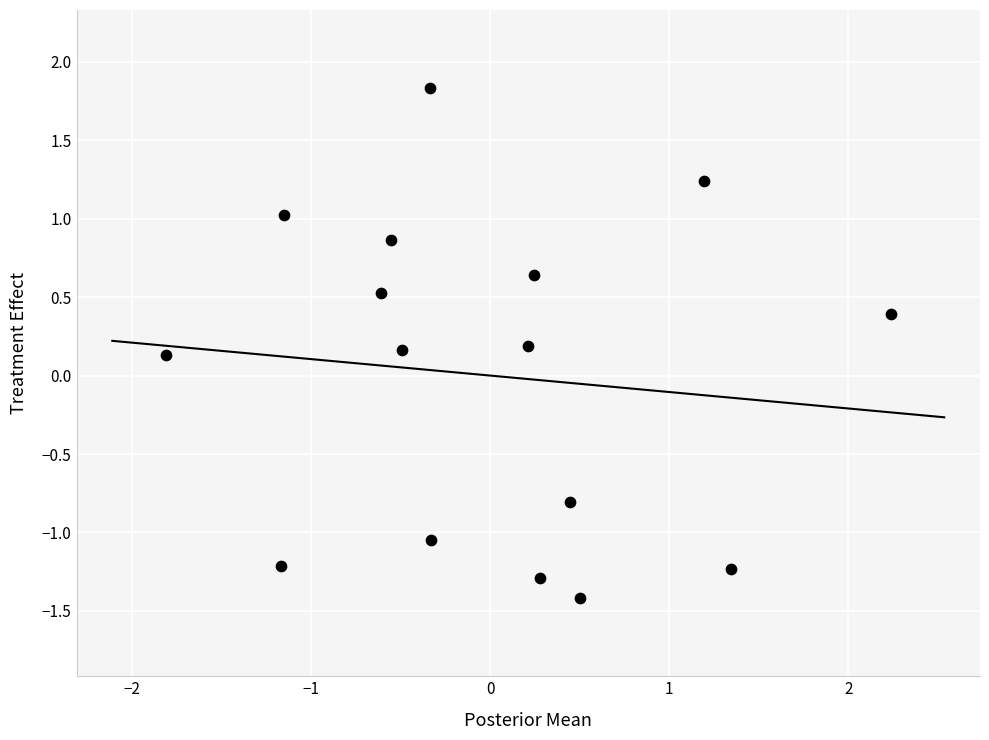

What is the range of X values (max minus min)?

4.0